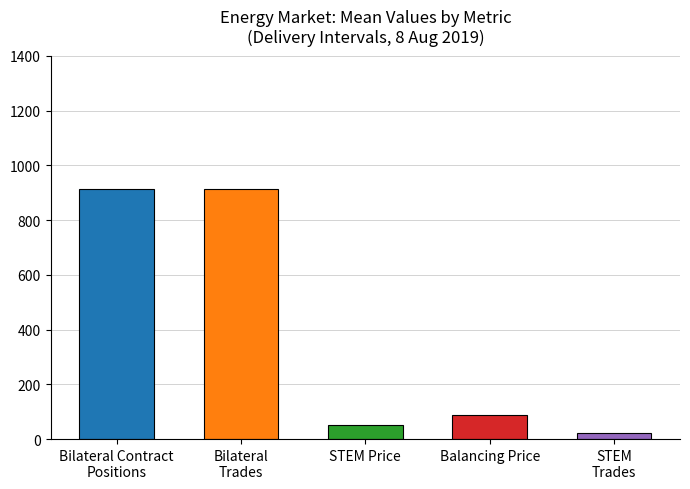

What is the maximum value shown in the chart?

912.8